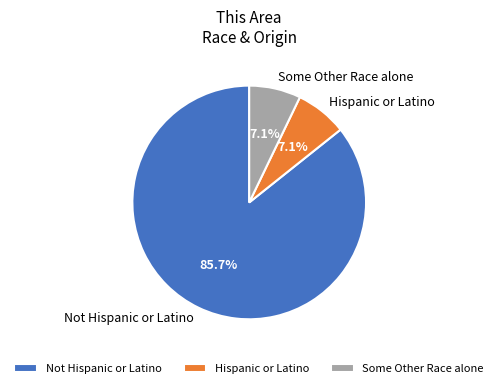

How many segments does this pie chart have?

3